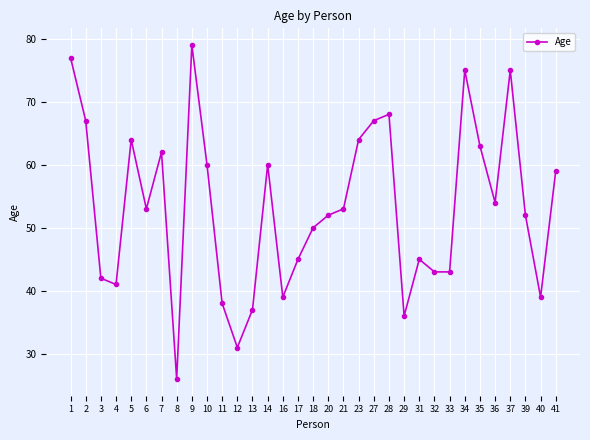

Reading left to right, extract all data points from this chart.

1=77	2=67	3=42	4=41	5=64	6=53	7=62	8=26	9=79	10=60	11=38	12=31	13=37	14=60	16=39	17=45	18=50	20=52	21=53	23=64	27=67	28=68	29=36	31=45	32=43	33=43	34=75	35=63	36=54	37=75	39=52	40=39	41=59